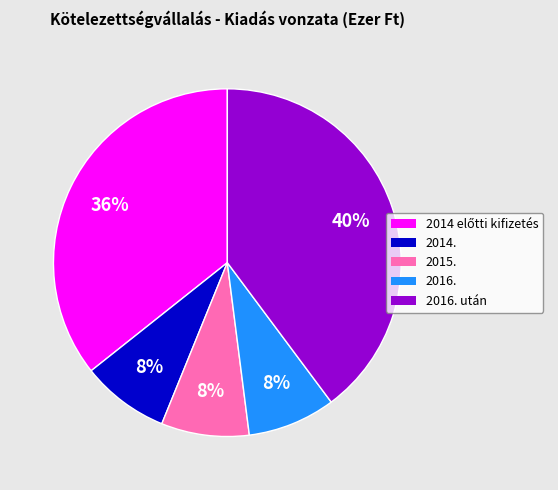

How many segments does this pie chart have?

5